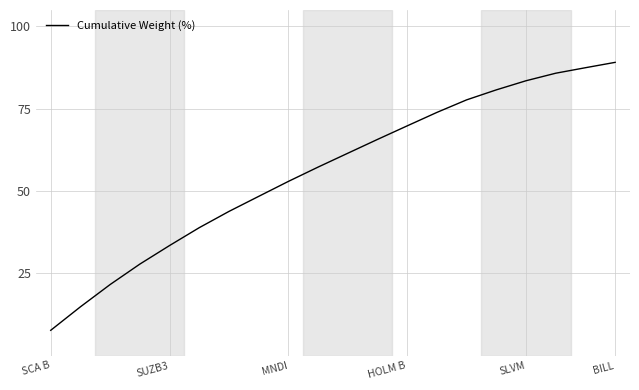

What is the difference between the maximum and minimum values?

81.4